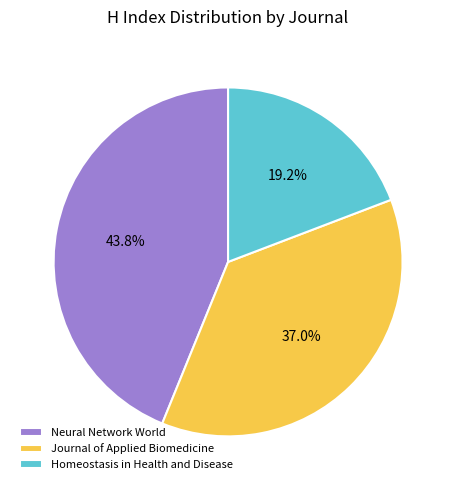

To the nearest percent, what is the difference between the Journal of Applied Biomedicine and Homeostasis in Health and Disease slice percentages?

18%